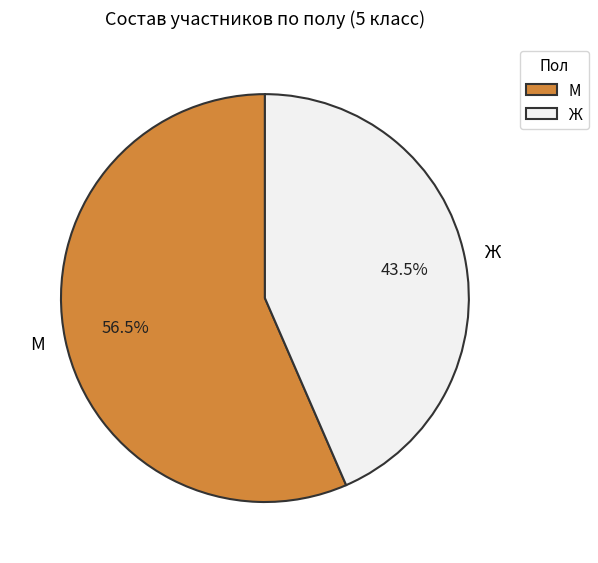

Is Ж the majority of the pie?

No